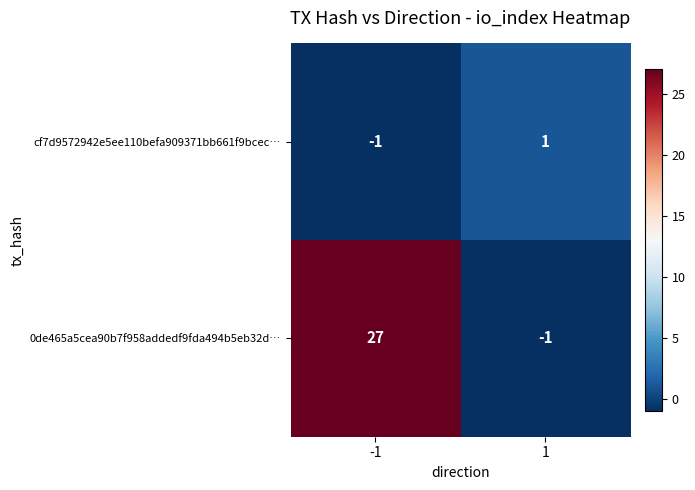

What is the sum of the 0de465a5cea90b7f958addedf9fda494b5eb32d… values at 1 and -1?

26